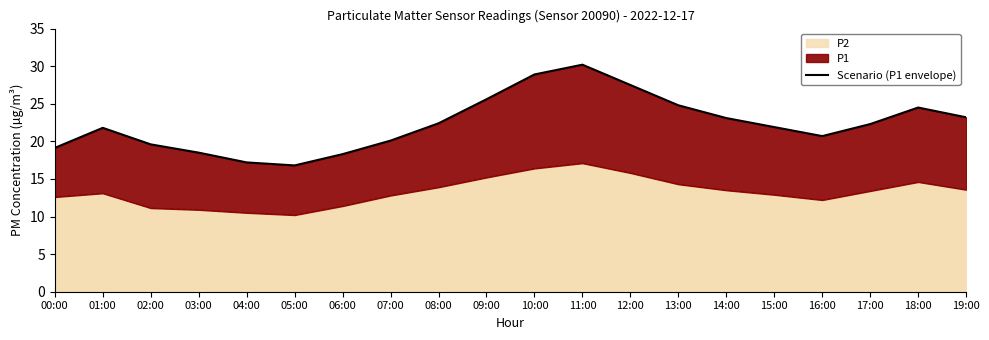

What is the smallest value displayed?

16.8